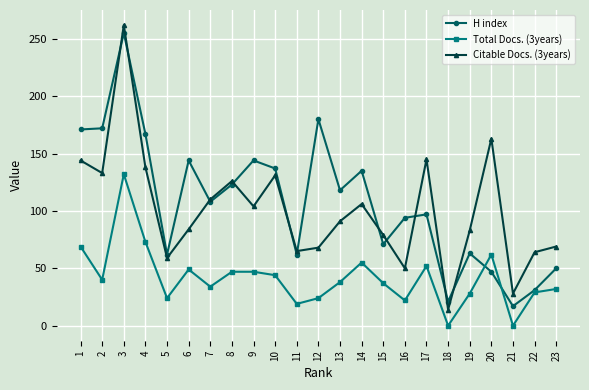

True or false: H index and Citable Docs. (3years) cross at least once.

True